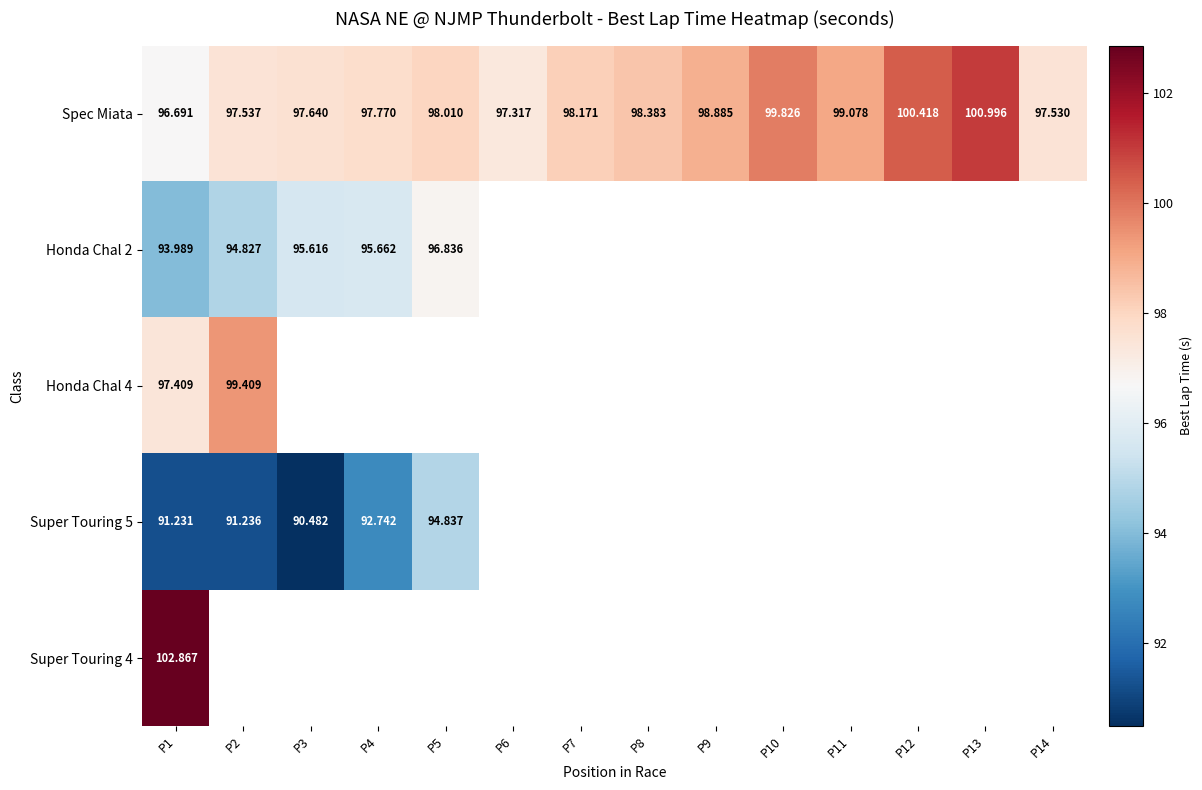

Where does the Spec Miata series first go above 98?

P5